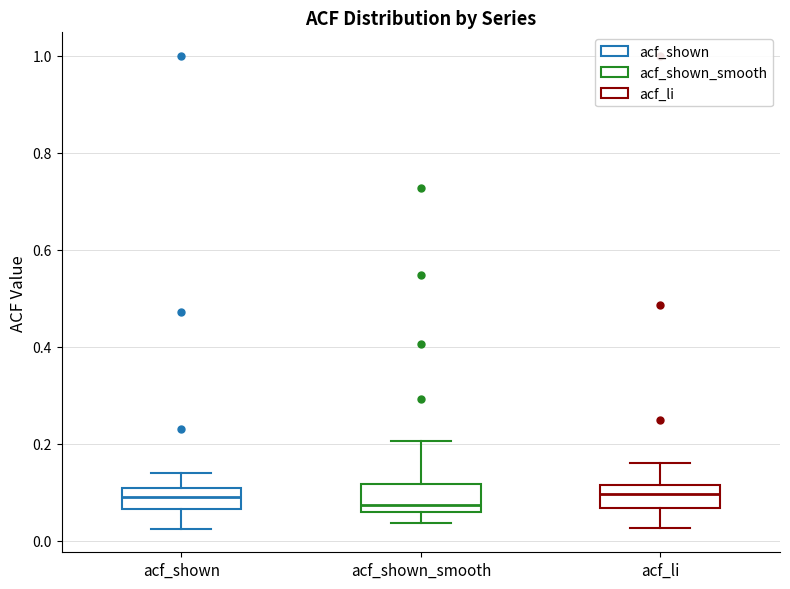

Reading left to right, transcribe this box plot: for each box, give where its median line is, the range the box spans, and where its two whiskers end, as read against the y-axis. The values are not printed on the chart, so give them approximately, as read against the axis.

acf_shown: median 0.08, box 0.06 to 0.10, whiskers 0.02 to 0.14
acf_shown_smooth: median 0.08, box 0.06 to 0.12, whiskers 0.04 to 0.20
acf_li: median 0.10, box 0.06 to 0.12, whiskers 0.02 to 0.16